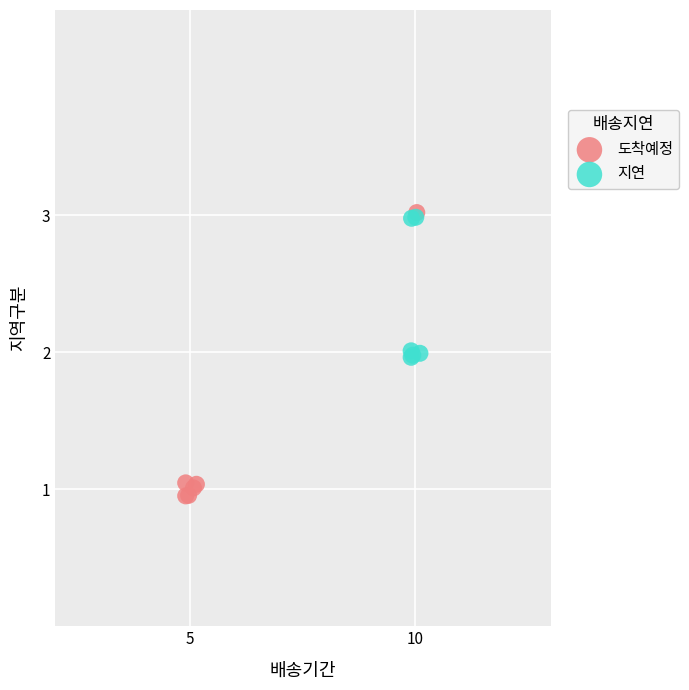

Which series has the largest Y range (max minus min)?

도착예정